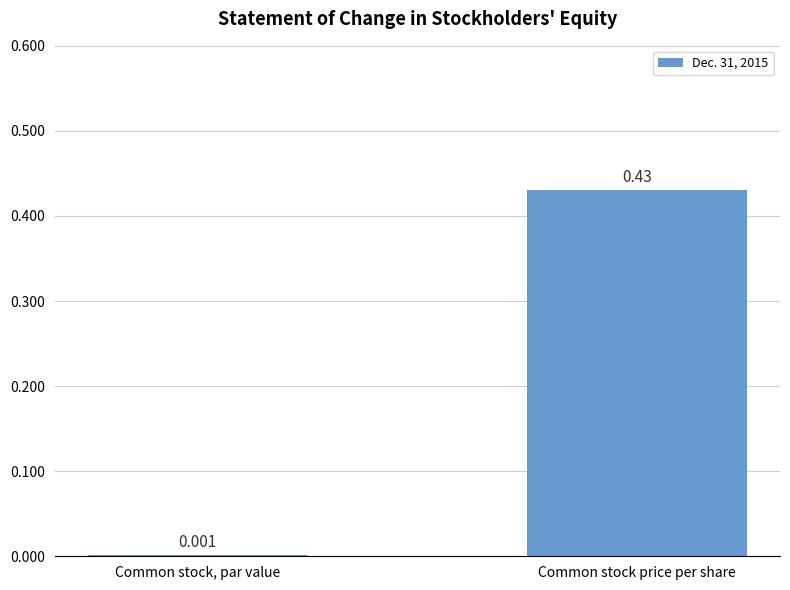

Which label corresponds to the largest value in the chart?

Common stock price per share